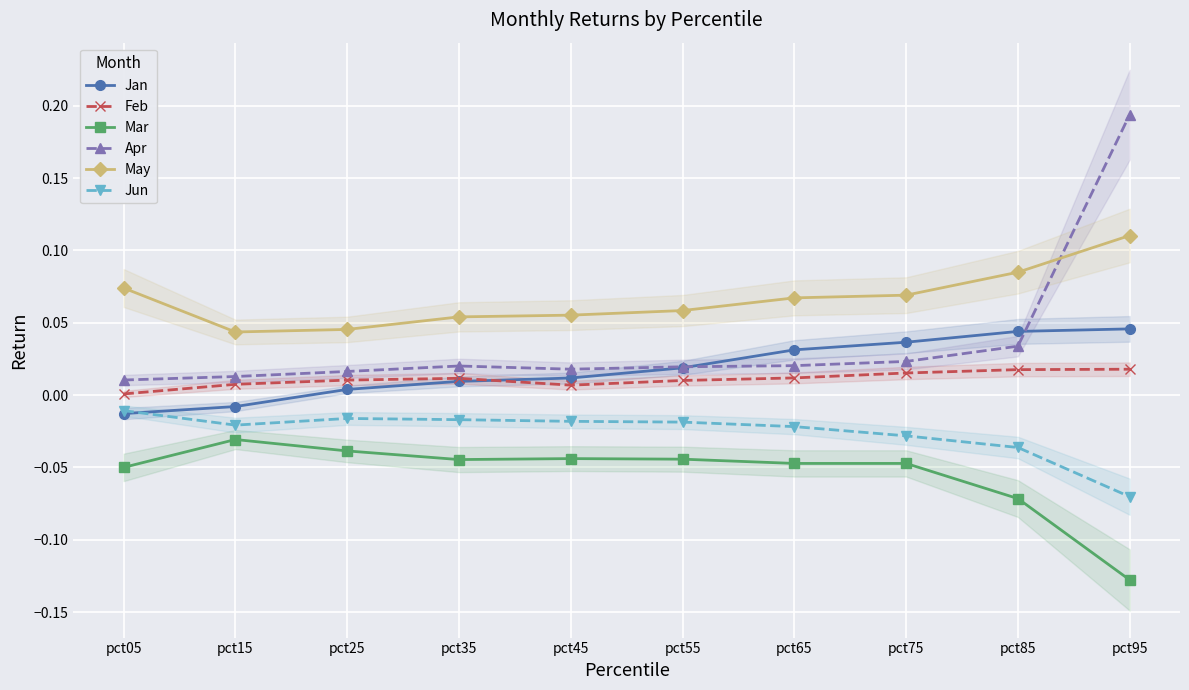

What is the sum of all Feb values?

0.1